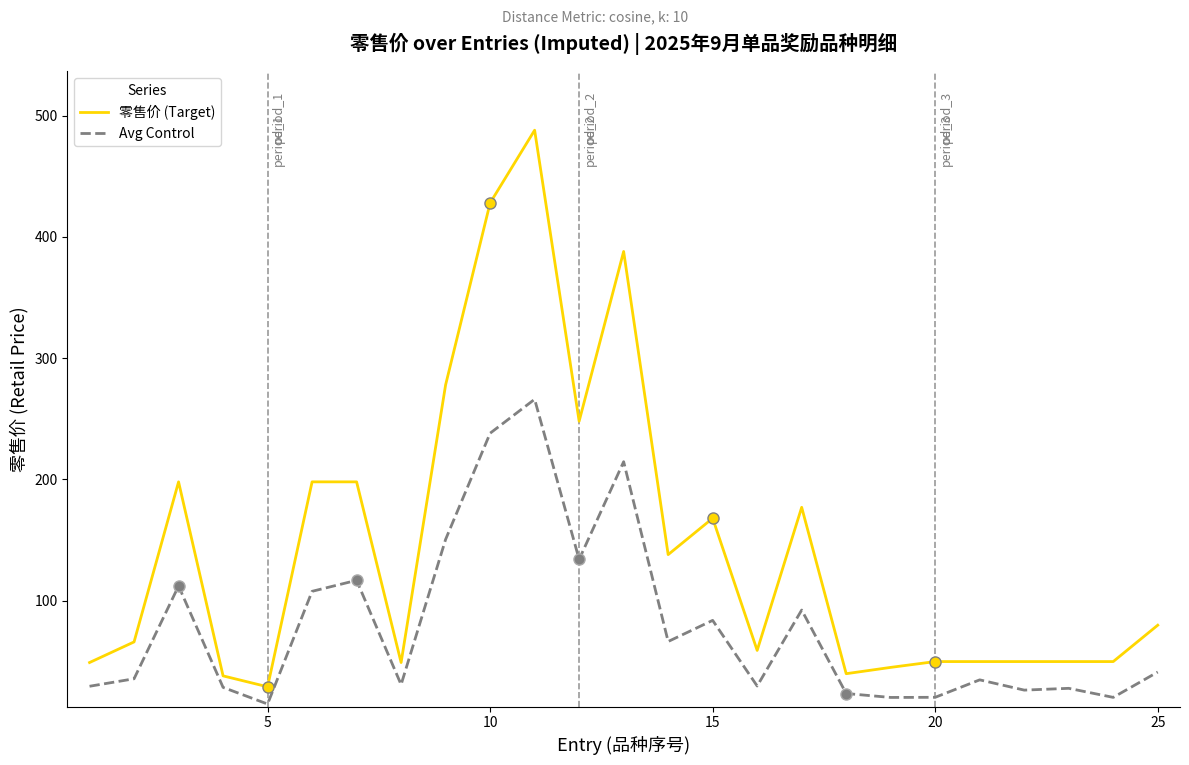

What is the maximum value for 零售价 (Target)?

488.0